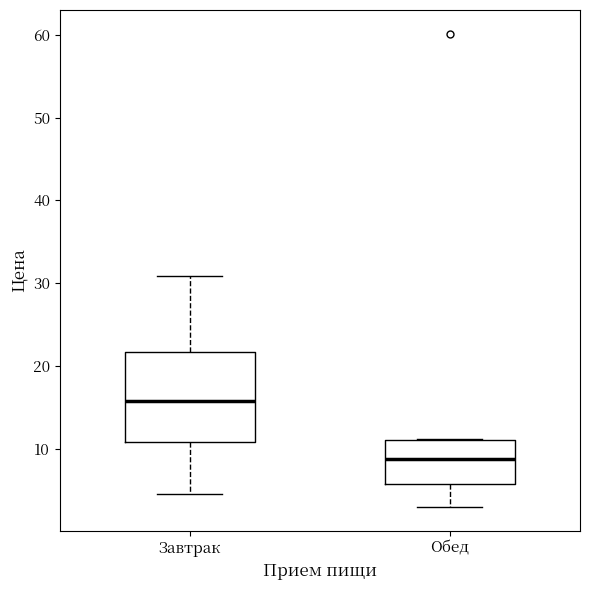

Where is the lower edge of the box for Обед on the y-axis? The values are not printed on the chart, so give them approximately, as read against the axis.

6